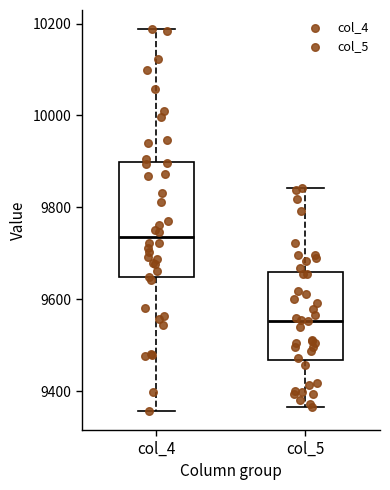

Where does the upper whisker of the box for col_4 end on the y-axis? The values are not printed on the chart, so give them approximately, as read against the axis.

10180